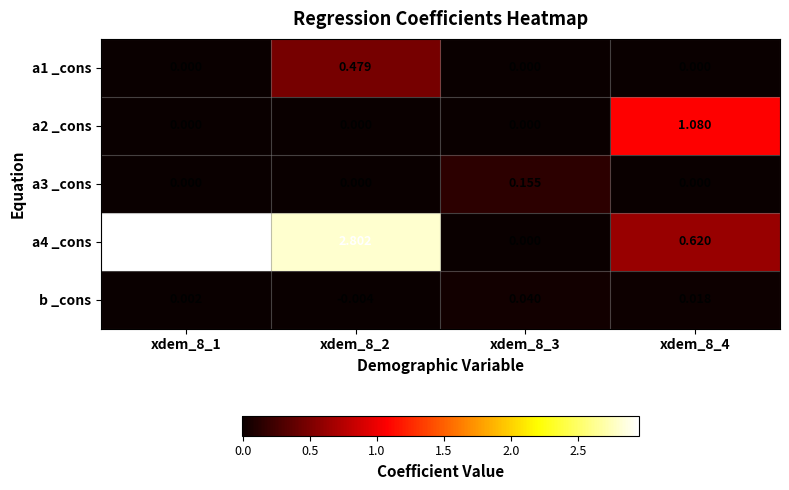

Is the value of a3 _cons at xdem_8_4 greater than the value of a4 _cons at xdem_8_4?

No